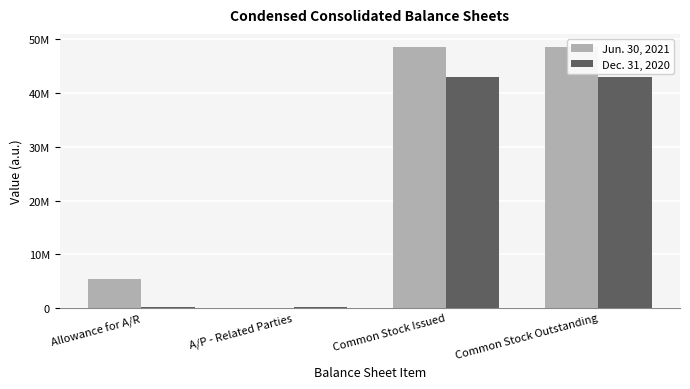

At Common Stock Outstanding, list the series in order from smallest to largest.

Dec. 31, 2020, Jun. 30, 2021